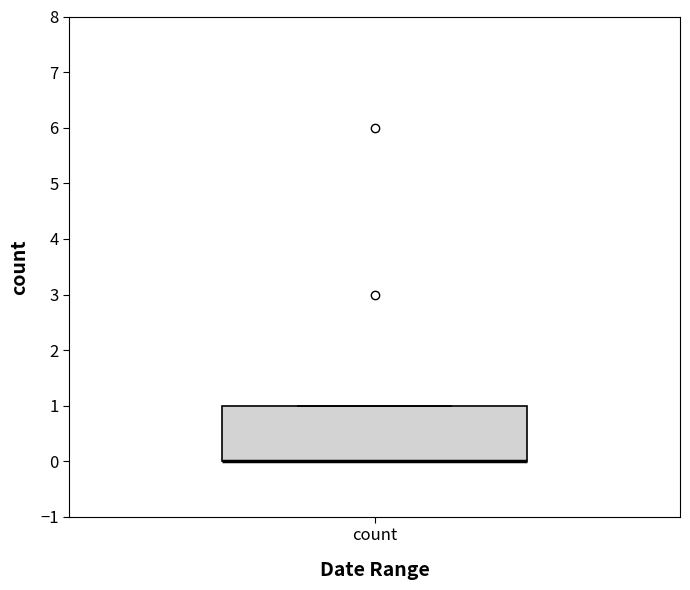

Read this box plot against the y-axis: the position of the median line, the range covered by the box, and the ends of both whiskers. The values are not printed on the chart, so give them approximately, as read against the axis.

median 0 (drawn on the box's lower edge), box 0 to 1, whiskers 0 to 1